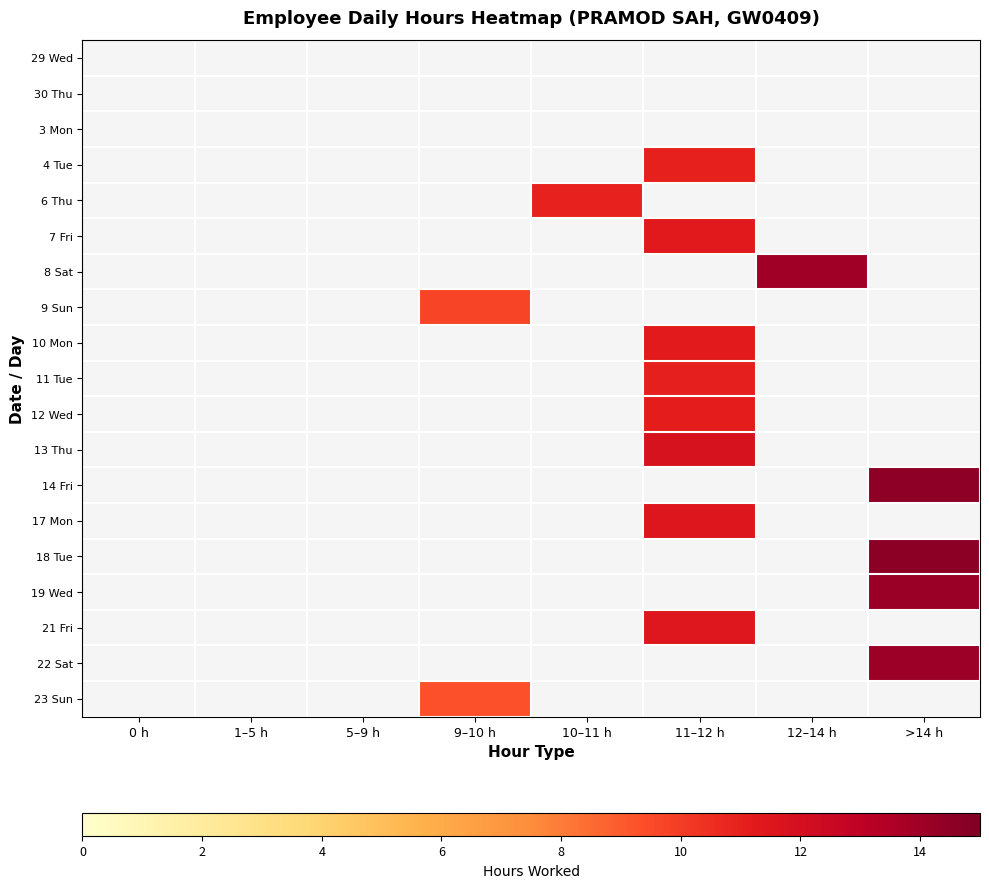

Is the value of 21 Fri at 5–9 h greater than the value of 12 Wed at 12–14 h?

No